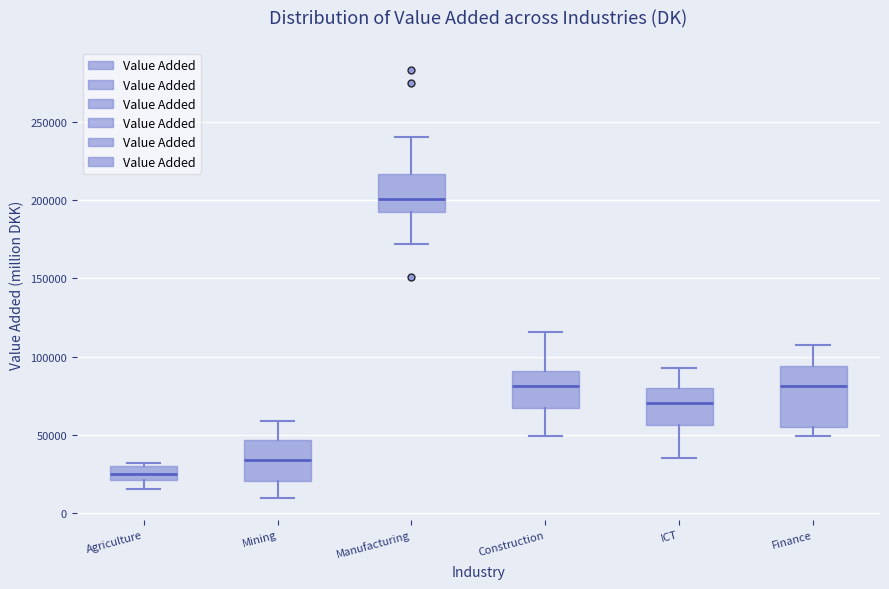

Reading left to right, transcribe this box plot: for each box, give where its median line is, the range the box spans, and where its two whiskers end, as read against the y-axis. The values are not printed on the chart, so give them approximately, as read against the axis.

Agriculture: median 25000, box 20000 to 30000, whiskers 15000 to 30000 (just above the box's upper edge)
Mining: median 35000, box 20000 to 45000, whiskers 10000 to 60000
Manufacturing: median 200000, box 190000 to 215000, whiskers 170000 to 240000
Construction: median 80000, box 65000 to 90000, whiskers 50000 to 115000
ICT: median 70000, box 55000 to 80000, whiskers 35000 to 95000
Finance: median 80000, box 55000 to 95000, whiskers 50000 to 110000